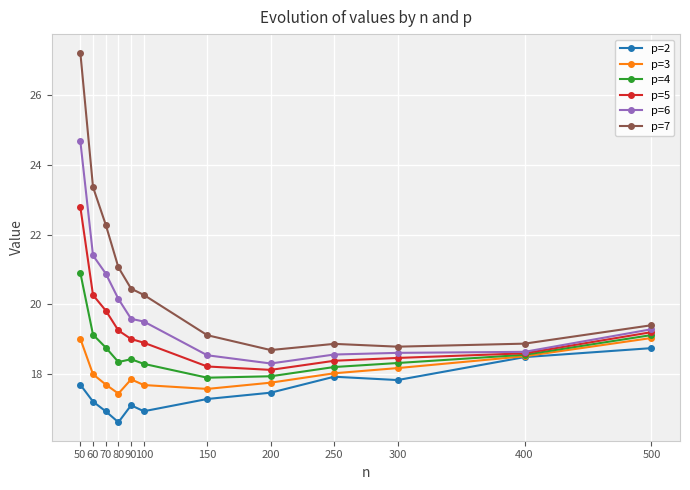

Rank the series at 200 from lowest to highest value.

p=2, p=3, p=4, p=5, p=6, p=7